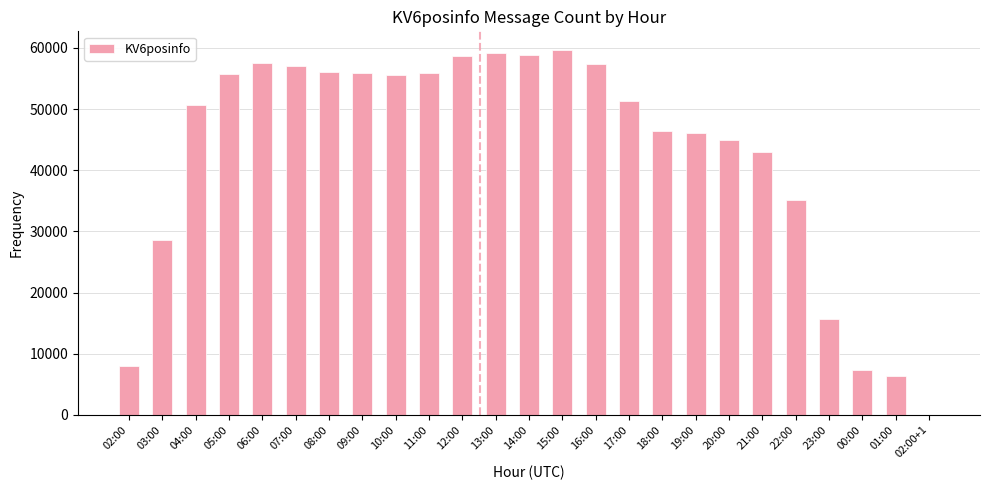

What is the sum of the values at 17:00 and 06:00?

108698